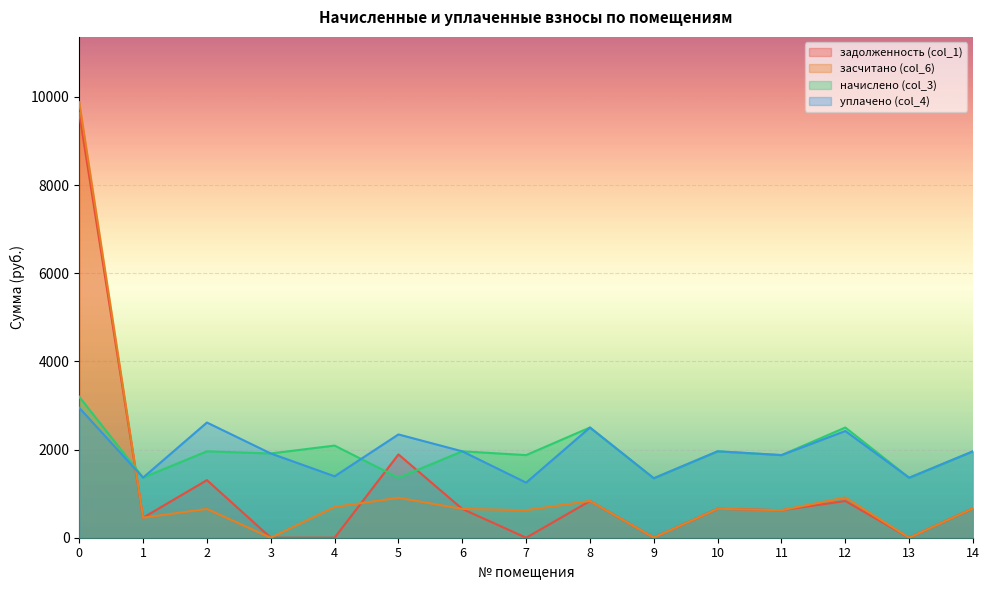

The value of уплачено (col_4) at 8 is 2500.1. True or false?

True